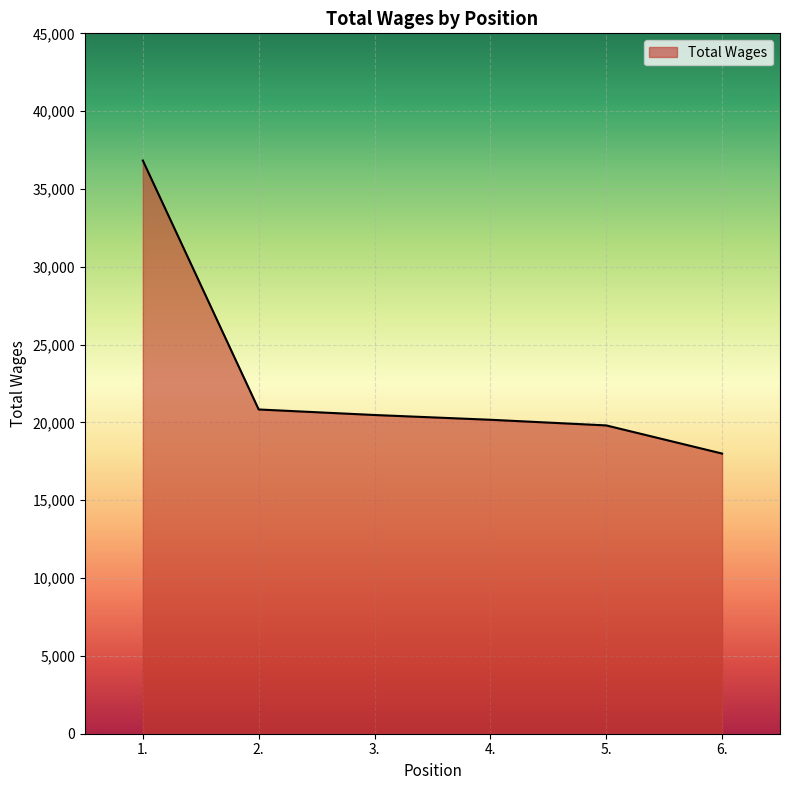

What is the change in value from 3. to 6.?

-2477